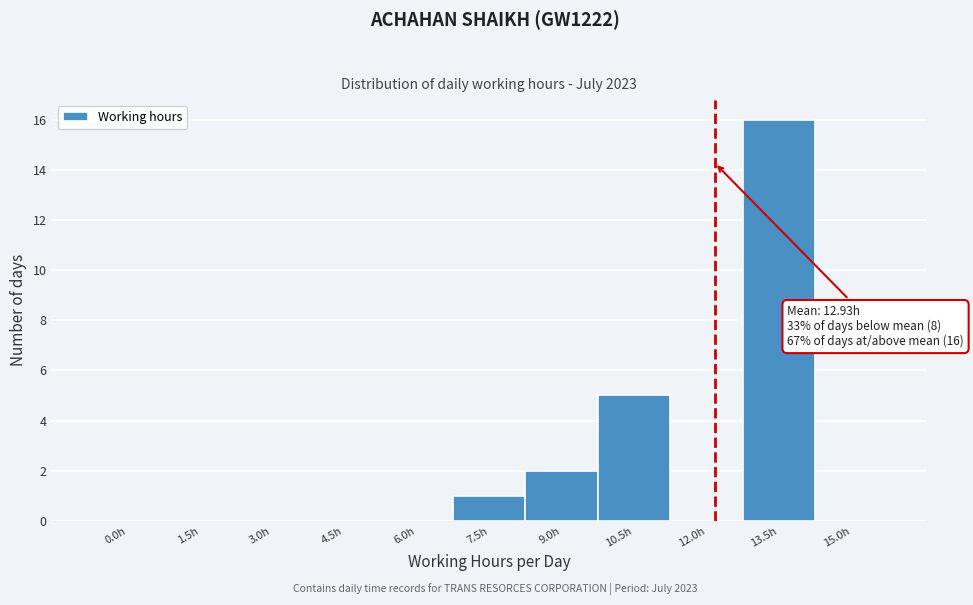

Reading left to right, extract all data points from this chart.

0.0h=0	1.5h=0	3.0h=0	4.5h=0	6.0h=0	7.5h=1	9.0h=2	10.5h=5	12.0h=0	13.5h=16	15.0h=0